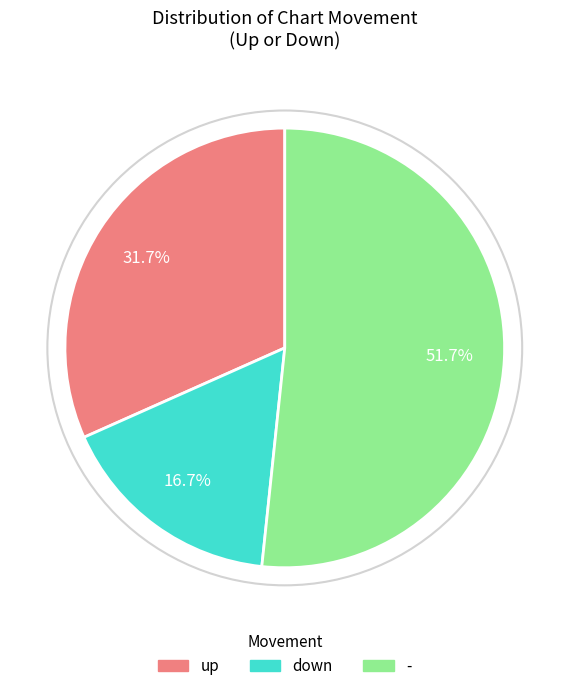

To the nearest percent, what is the average slice percentage?

33%